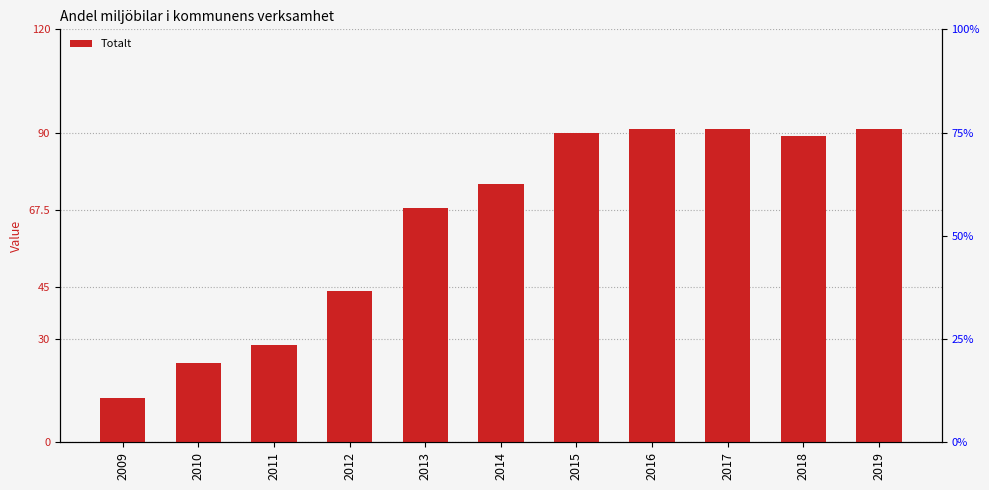

Does the chart contain stacked bars?

No